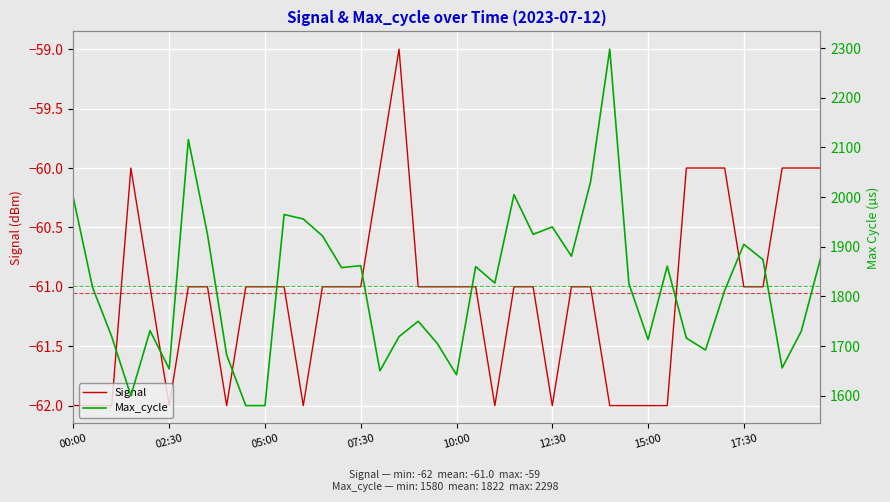

Does the chart display data point markers on the line(s)?

No